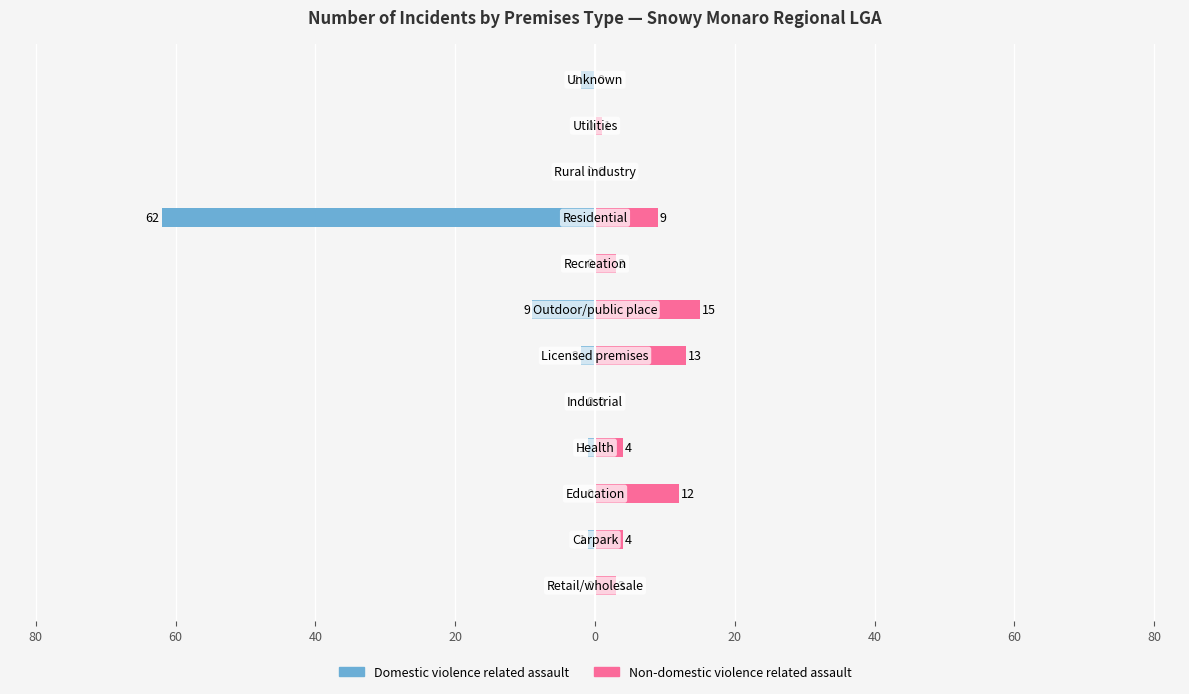

What is the value of the Non-domestic violence related assault bar at the 2nd from the left?

4